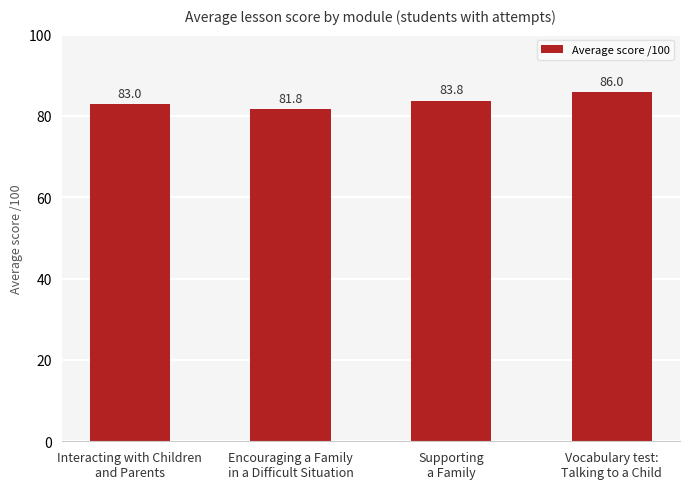

At which label is the value closest to 83?

Interacting with Children
and Parents